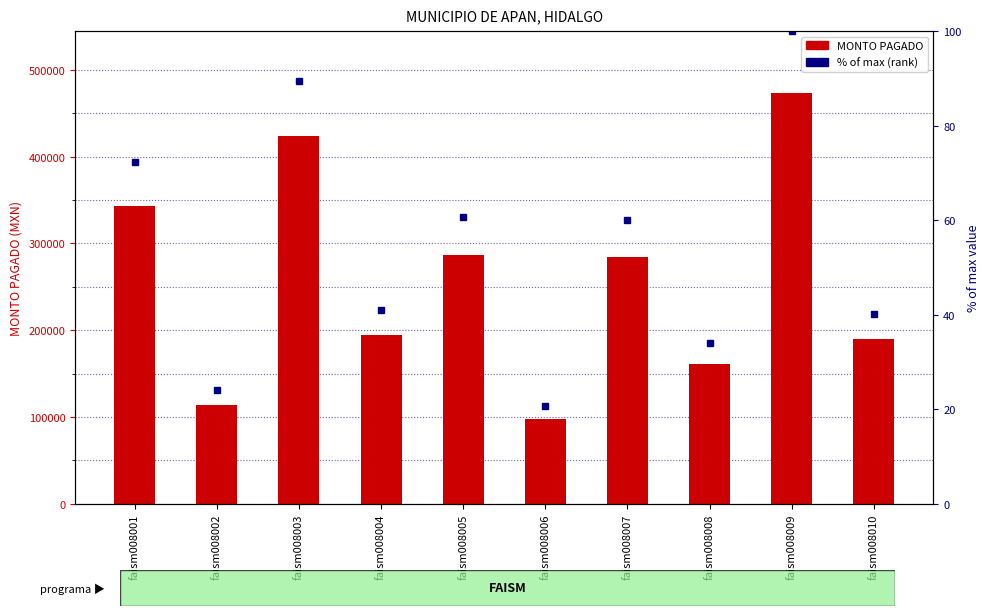

What are all the series names shown in the legend?

MONTO PAGADO, % of max (rank)